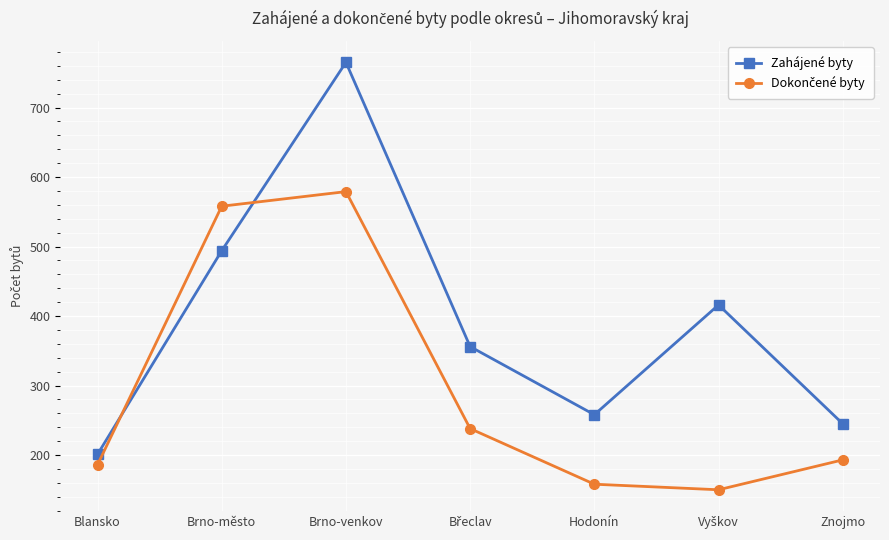

What is the value of the Zahájené byty point at the 5th from the left?

258